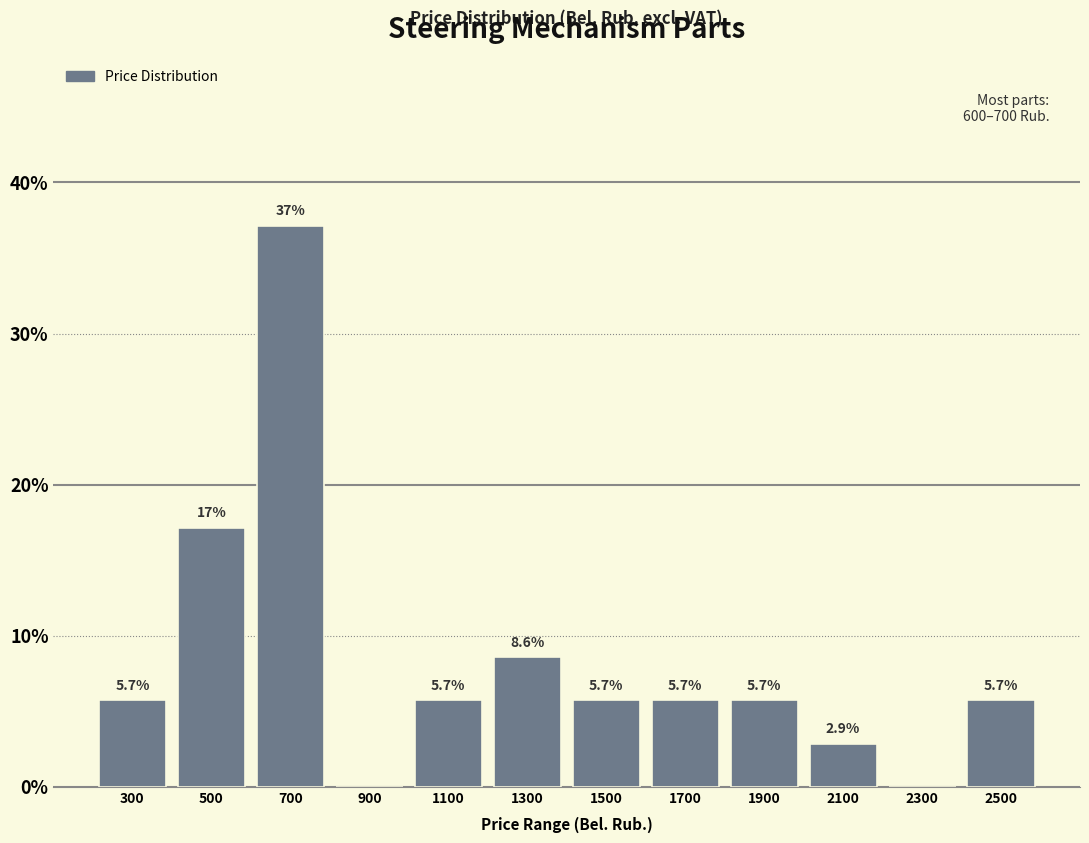

Over which range of the x-axis is the bar tallest?

600 to 800